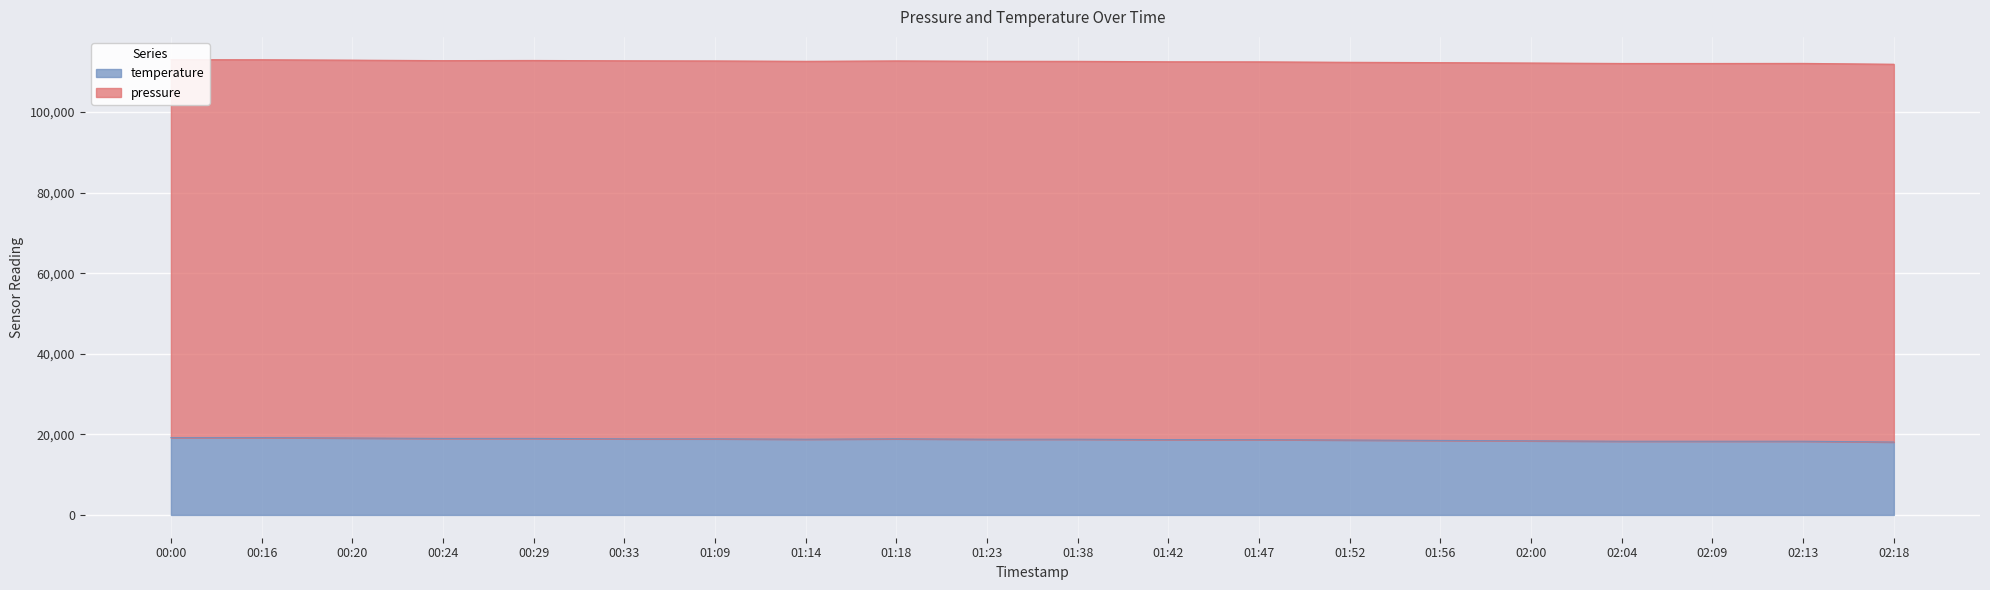

What position from the left is 01:18?

9